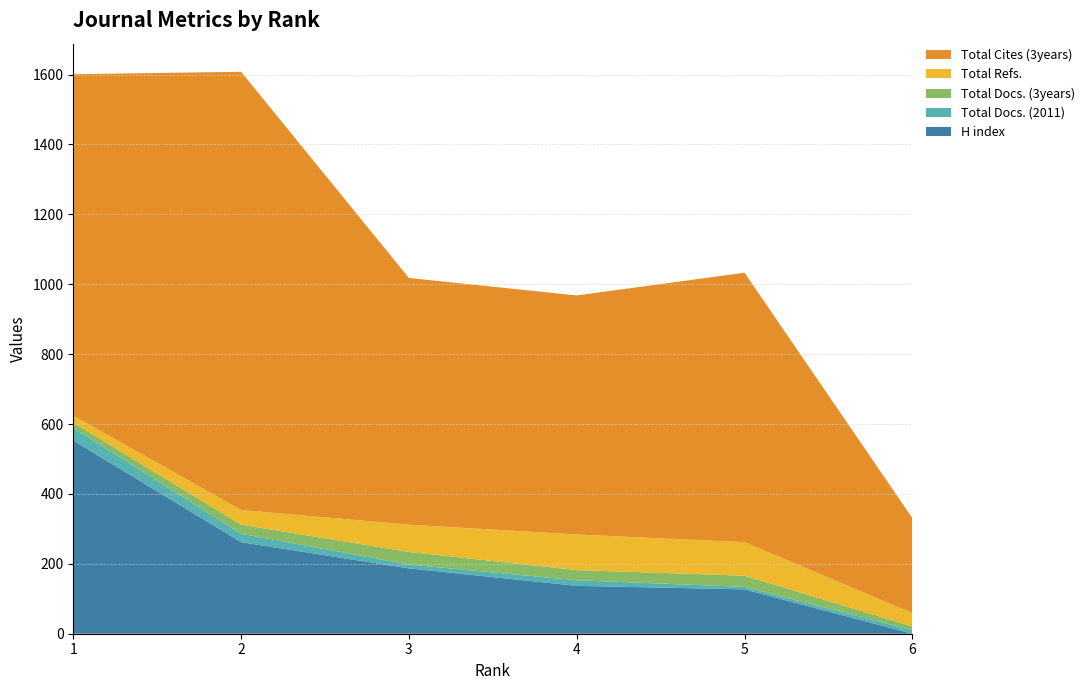

Reading left to right, what are all the values shown in this chart?

H index: 1=553	2=262	3=187	4=137	5=127	6=0
Total Docs. (2011): 1=36	2=24	3=11	4=16	5=7	6=10
Total Docs. (3years): 1=15	2=26	3=36	4=29	5=32	6=11
Total Refs.: 1=20	2=42	3=78	4=102	5=96	6=38
Total Cites (3years): 1=977	2=1254	3=706	4=684	5=771	6=272